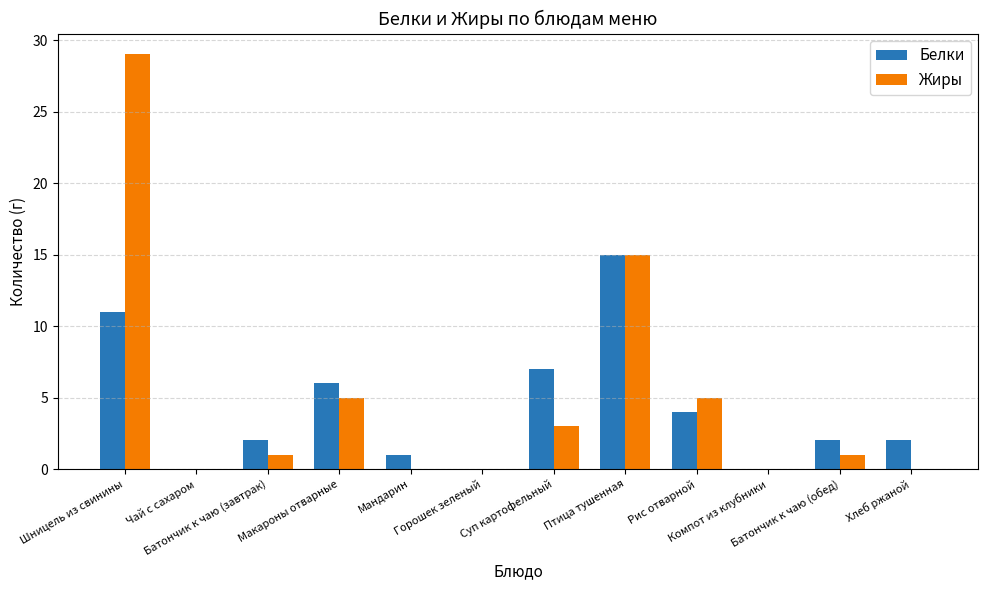

What is the difference between the Белки values at Рис отварной and Макароны отварные?

2